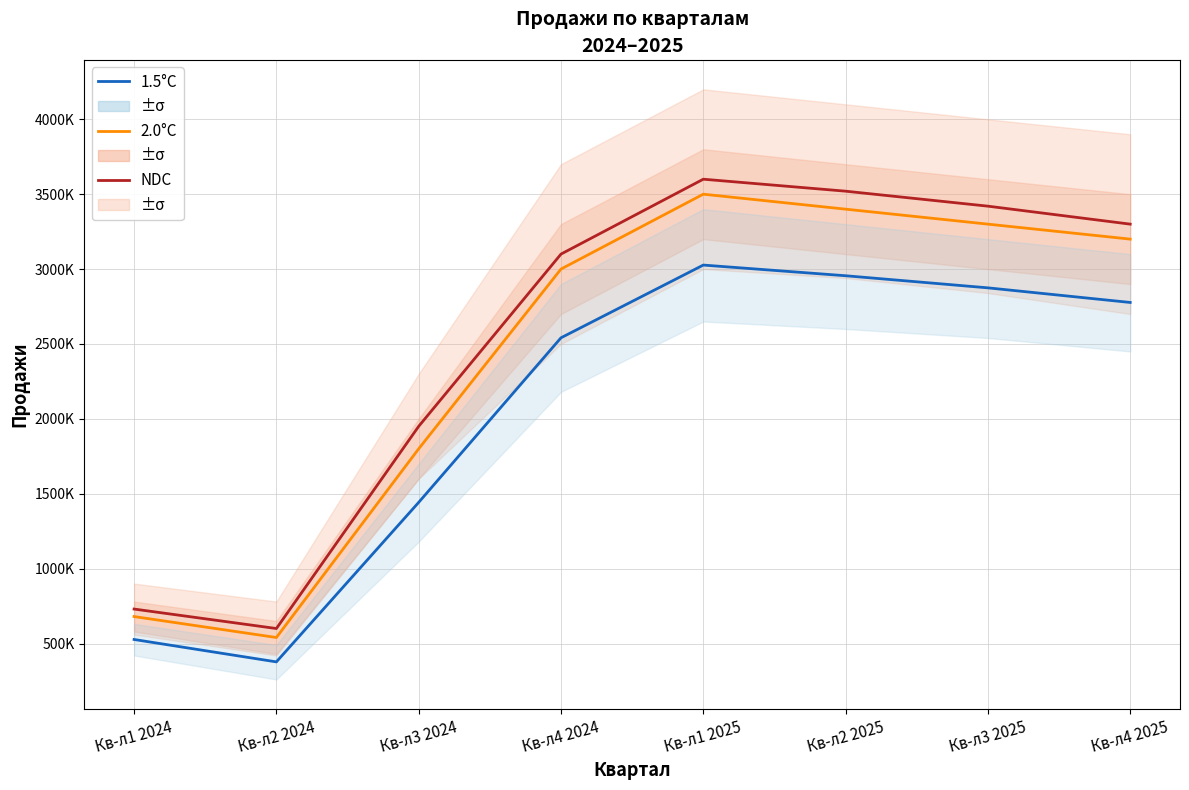

True or false: 2.0°C and 1.5°C intersect in this chart.

False